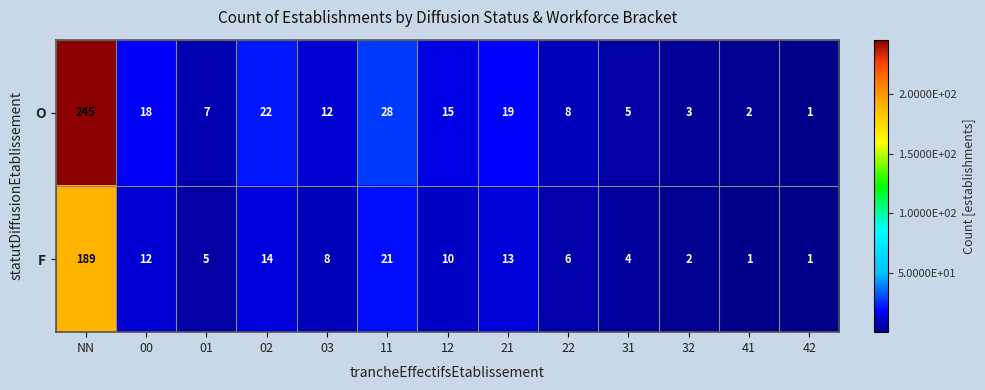

What is the sum of all F values?

286